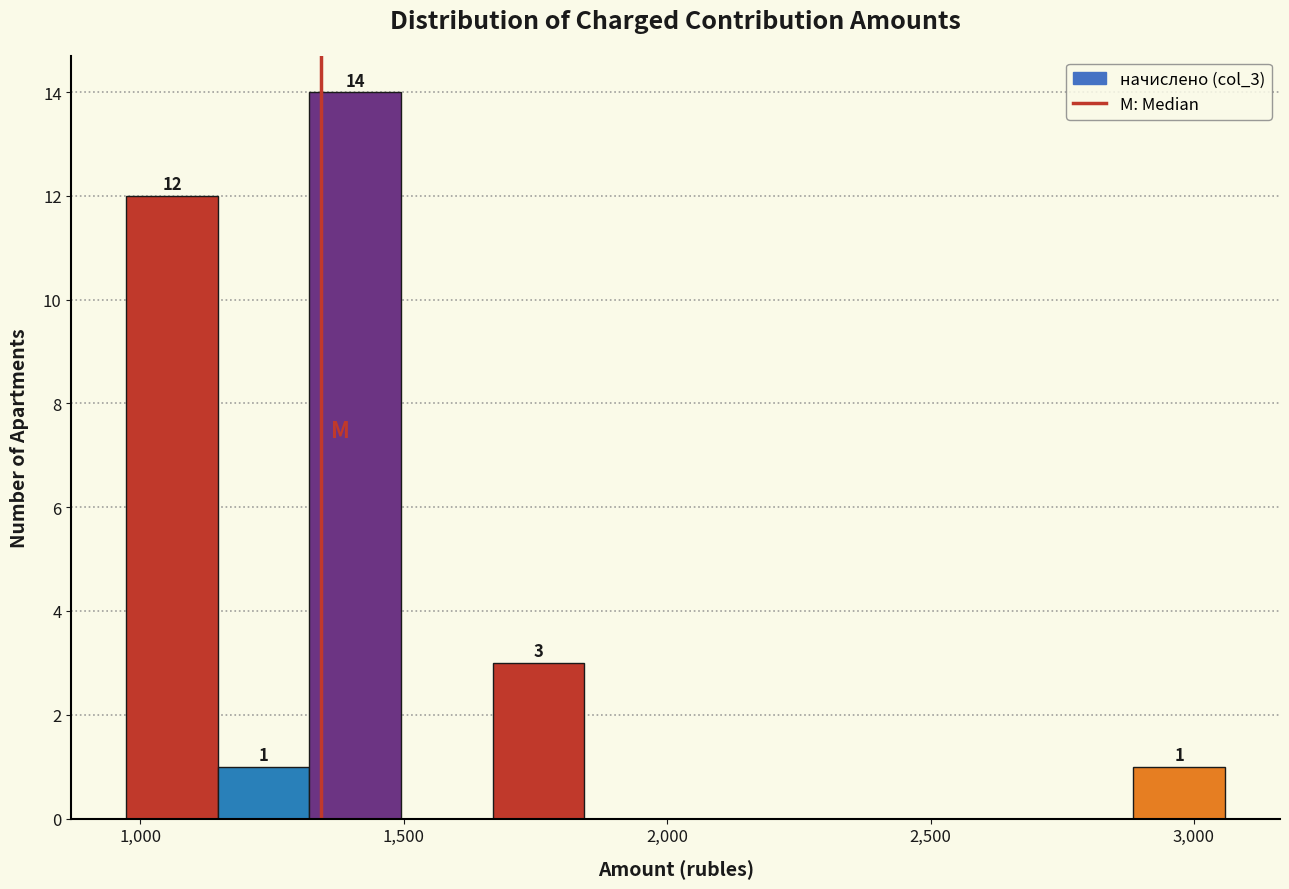

Read against the x-axis, roughly where is the centre of the tallest bar?

1400